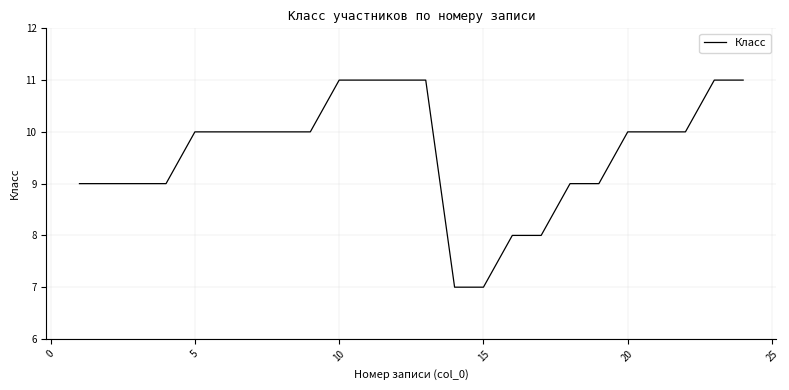

What is the minimum value shown in the chart?

7